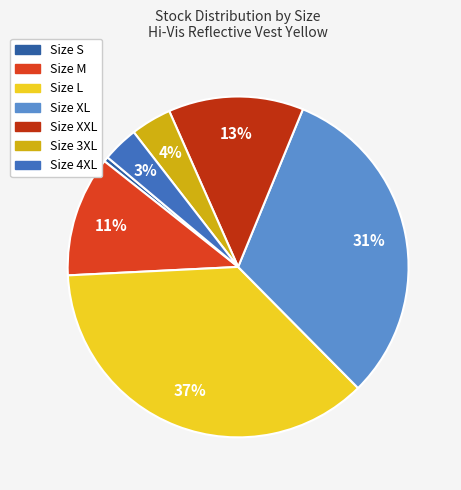

How many slices are in this pie chart?

7